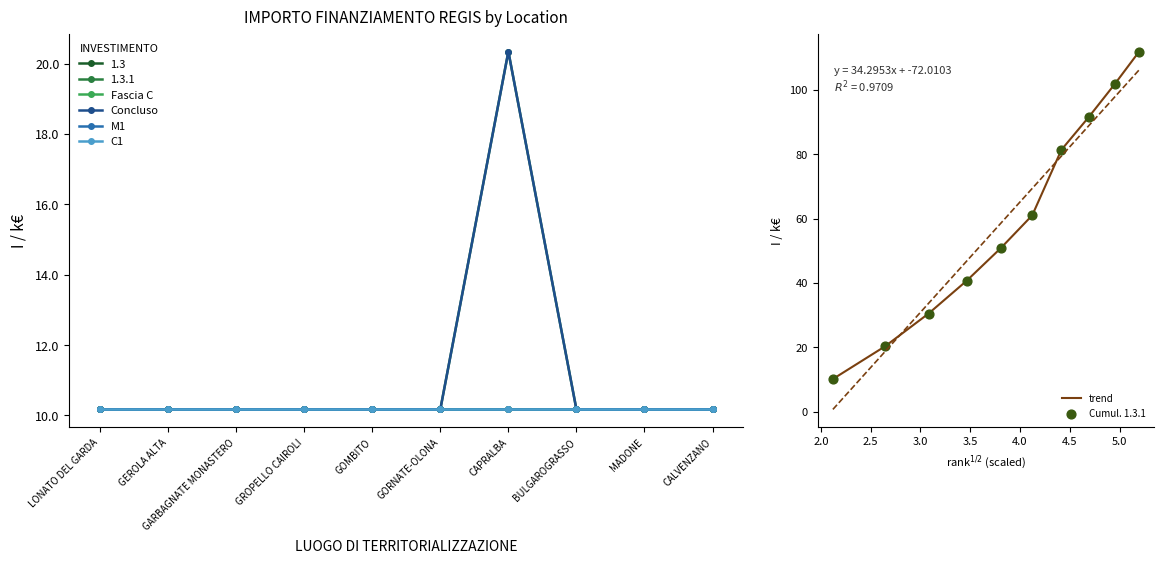

Which series has the widest spread of Y values?

trend